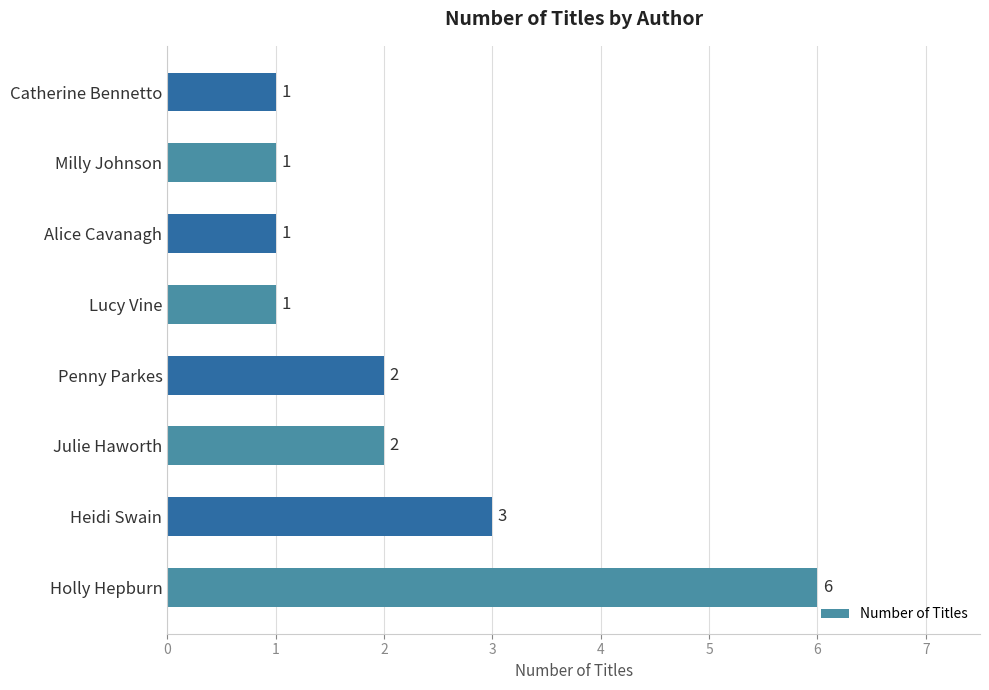

Does the chart contain any negative values?

No